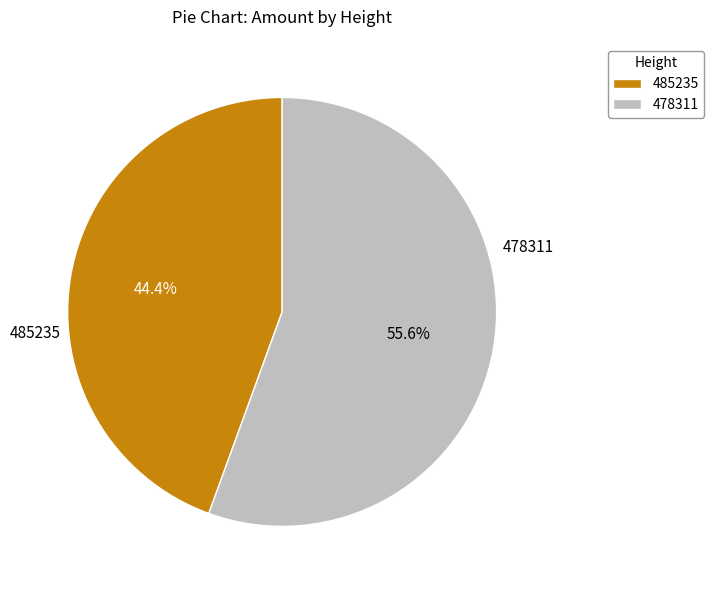

Does 485235 represent more than half of the total?

No